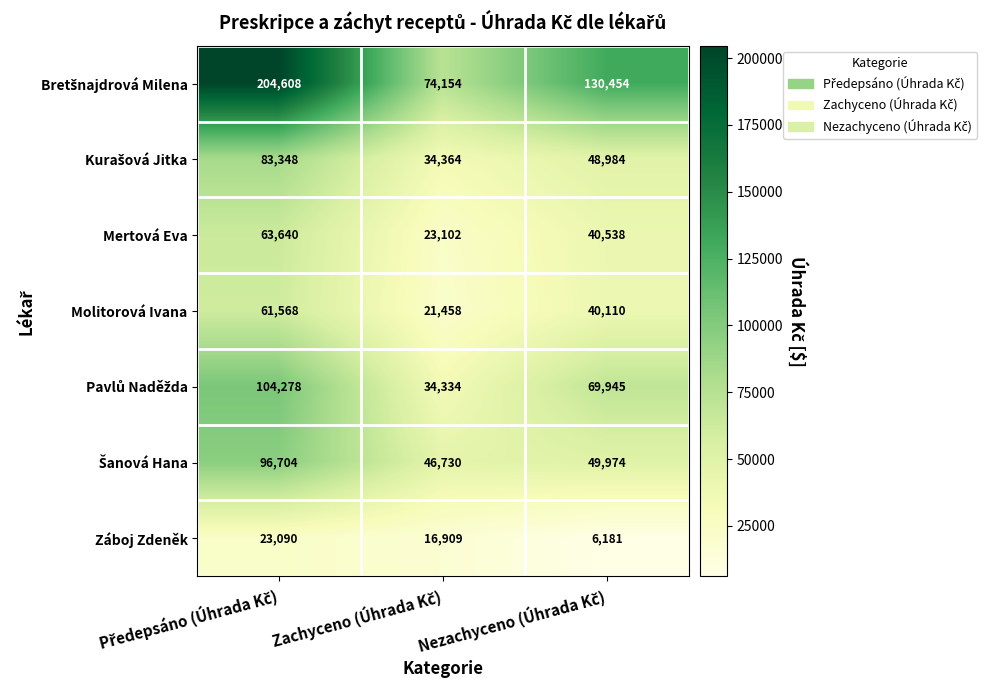

Count the number of data series in this chart.

7